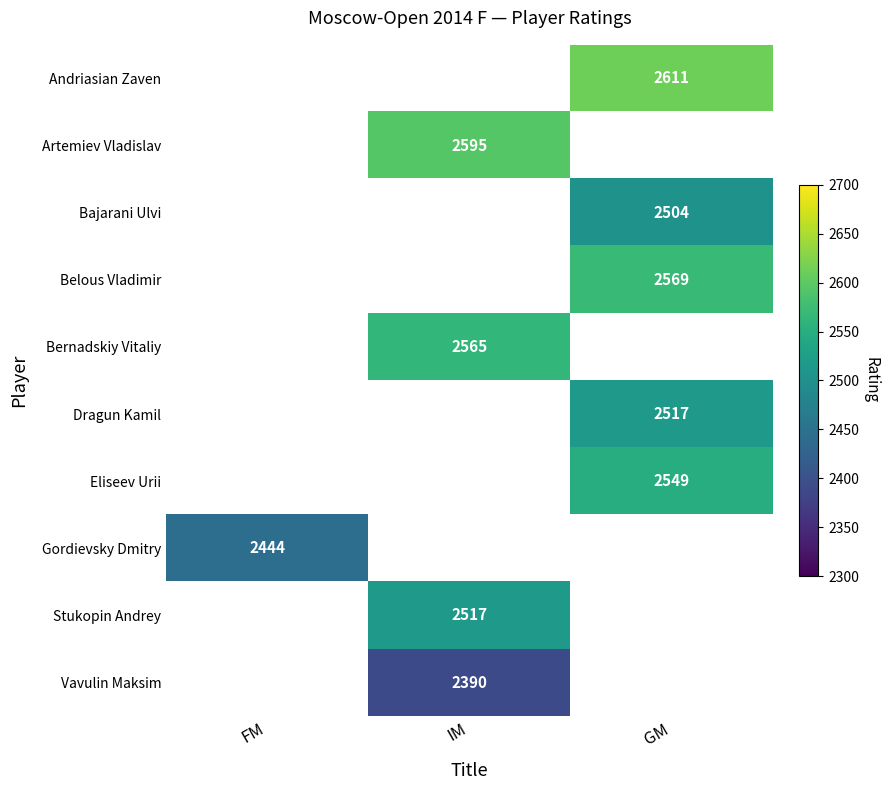

The value of Bernadskiy Vitaliy at IM is 3897. True or false?

False